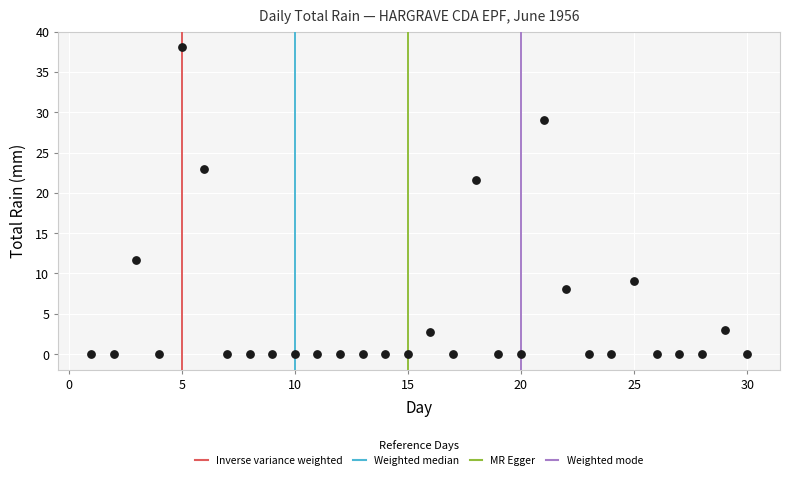

What Y value in the scatter plot is closest to 19?

21.6